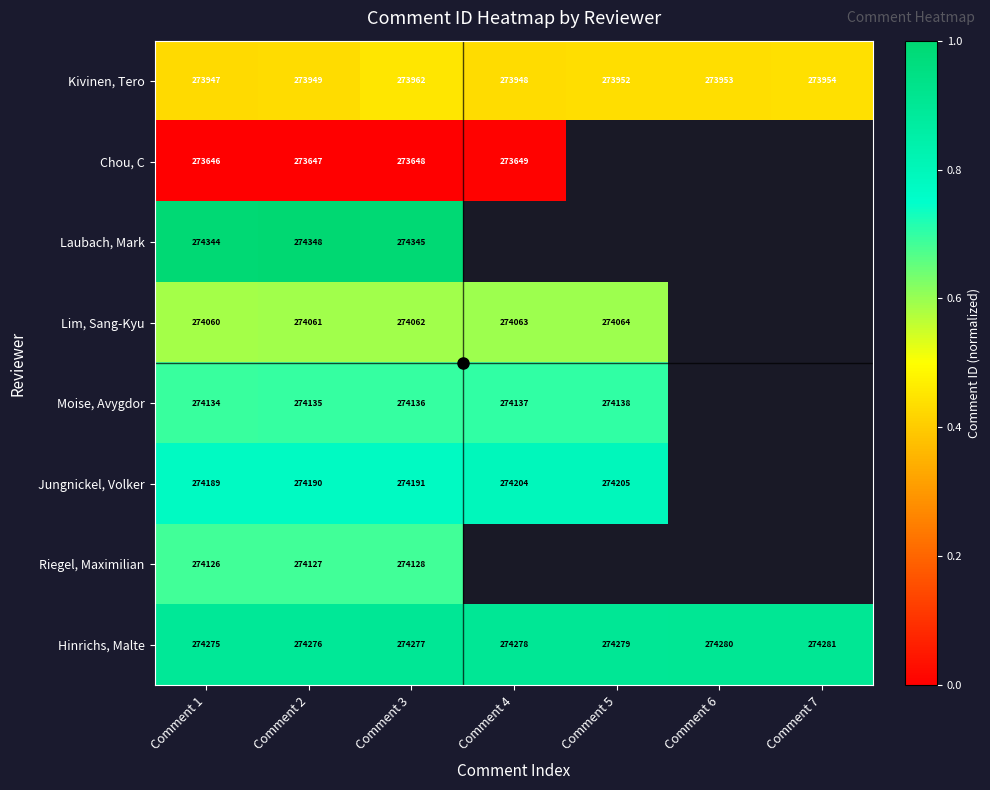

Is the value of Kivinen, Tero at Comment 3 greater than the value of Hinrichs, Malte at Comment 6?

No